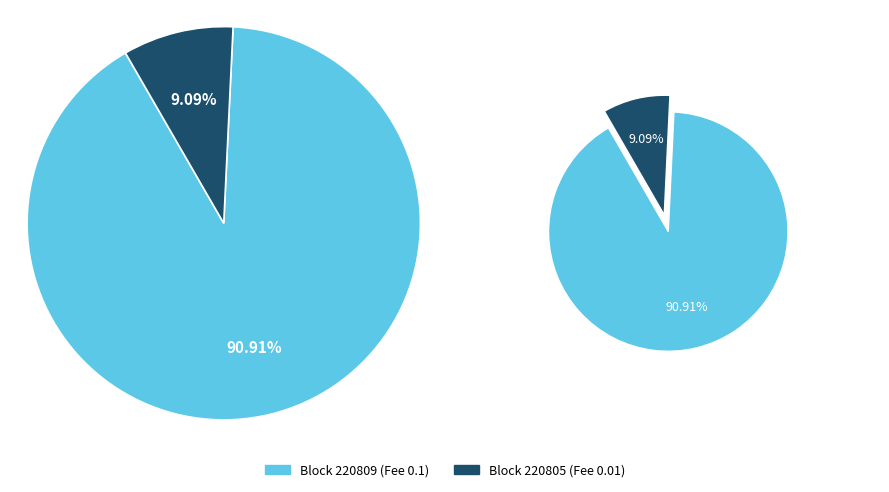

Is it true that 220805 is 1% of the pie?

False